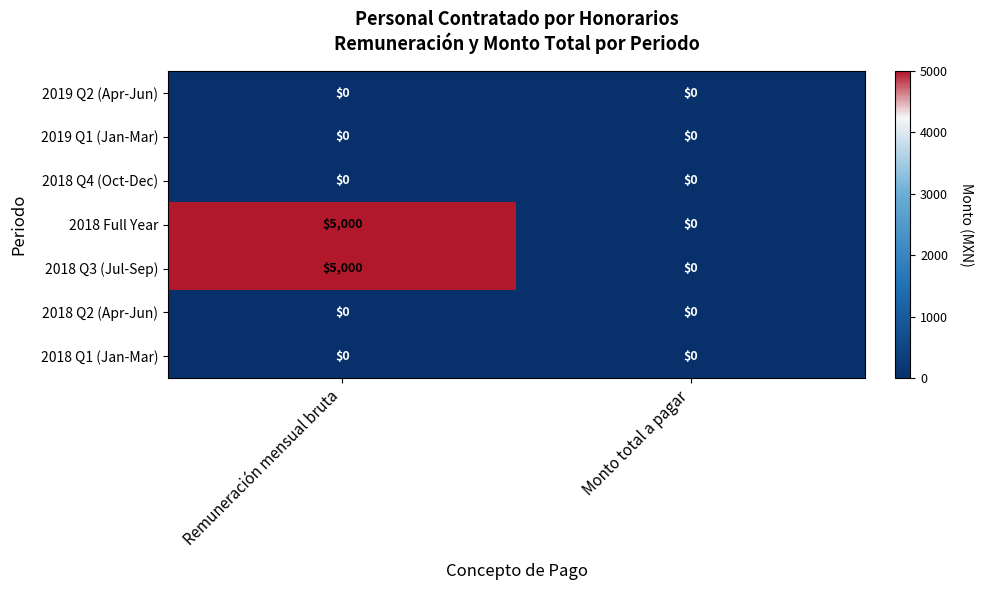

What is the spread (max minus min) of values at Remuneración mensual bruta?

5000